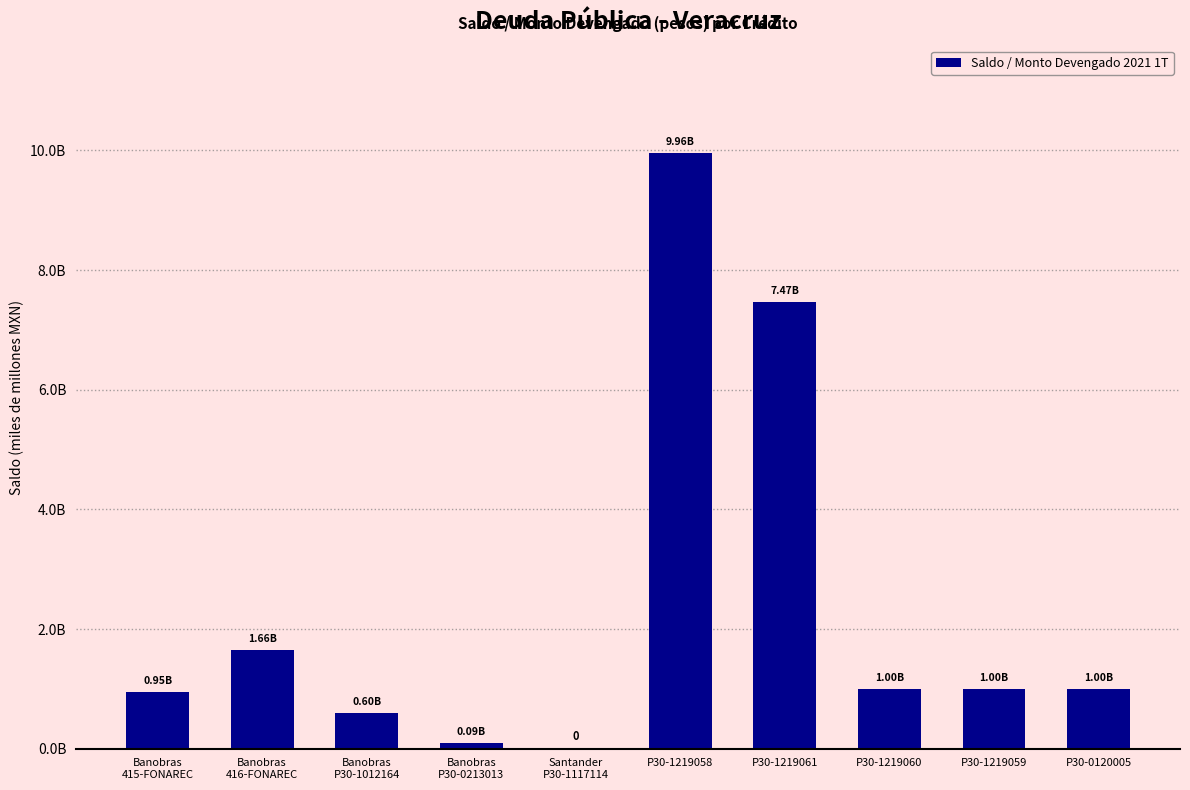

Count the number of categories in the chart.

10